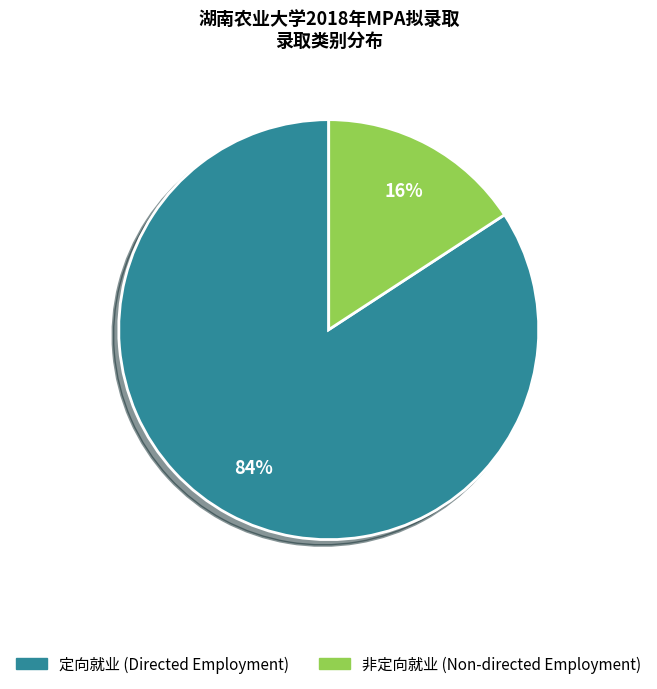

Do 定向就业 and 非定向就业 together represent more than half of the pie?

Yes